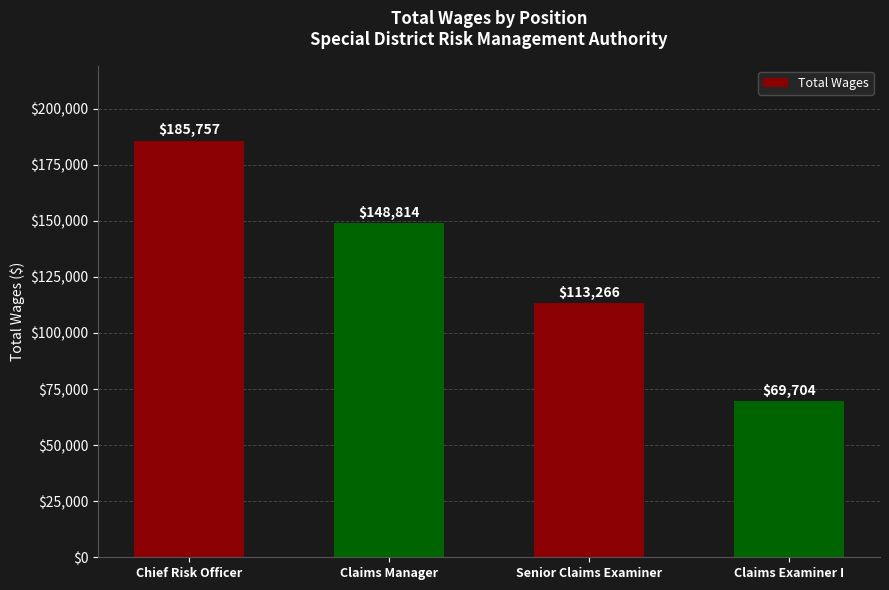

Reading right to left, list all the values displayed in this chart.

Claims Examiner I=69704	Senior Claims Examiner=113266	Claims Manager=148814	Chief Risk Officer=185757